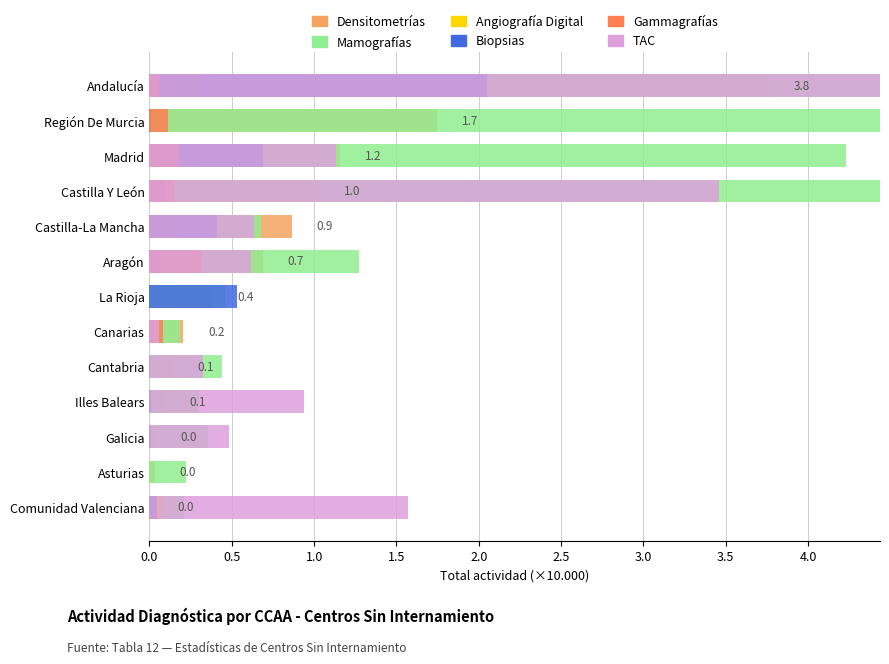

What position from the left is Aragón?

8